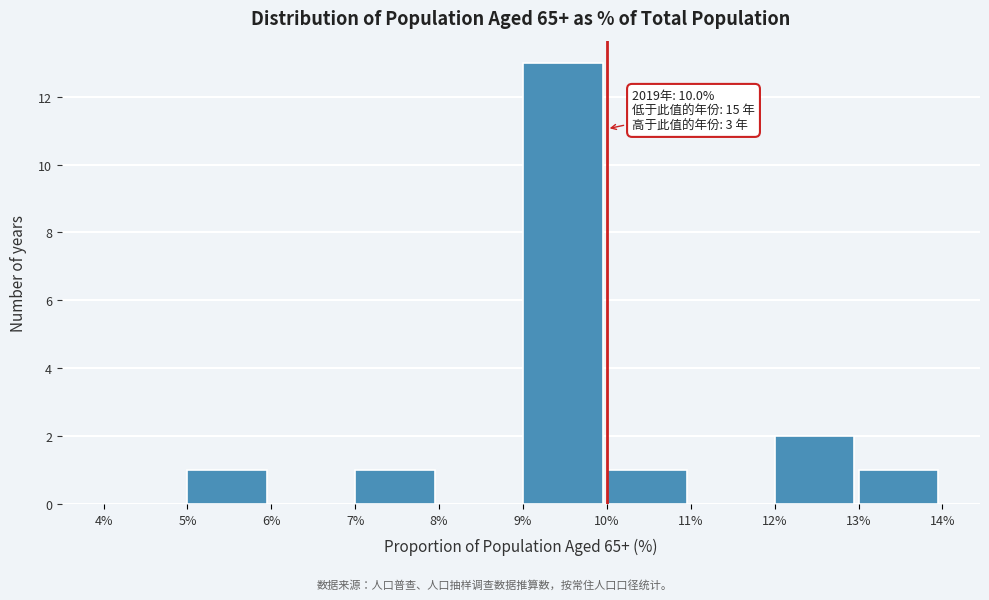

Over which range of the x-axis is the bar tallest?

9% to 10%